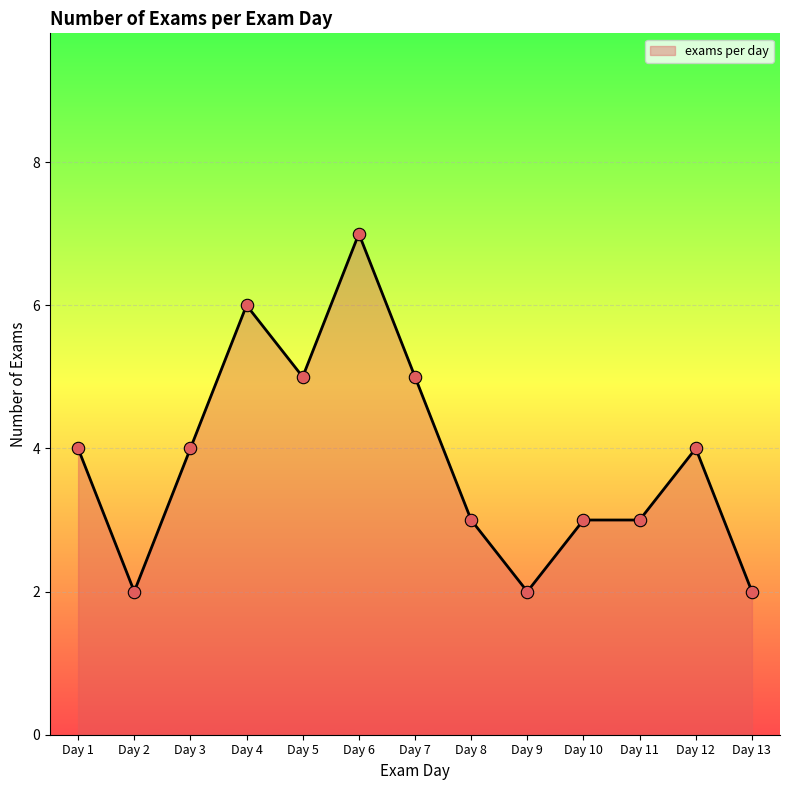

Which has a higher value, Day 4 or Day 12?

Day 4